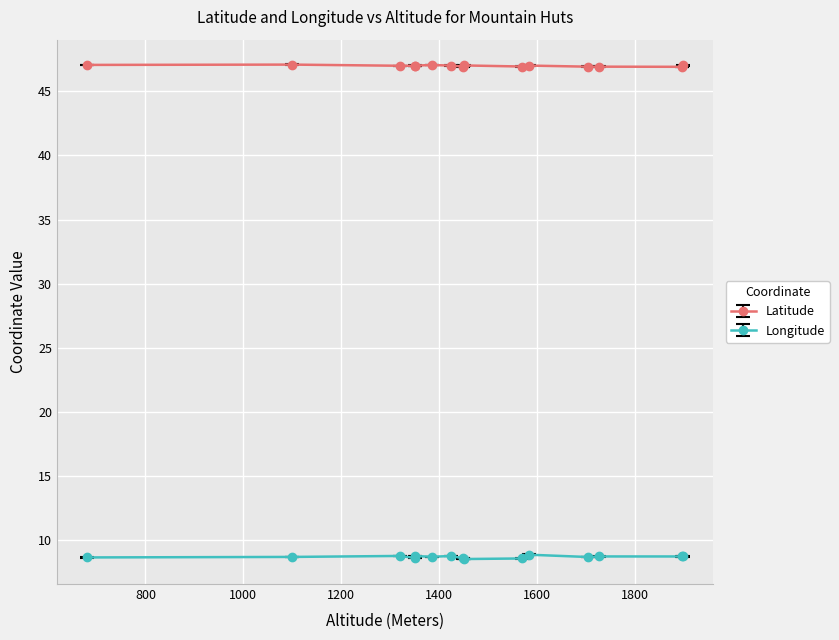

True or false: Longitude and Latitude cross at least once.

False